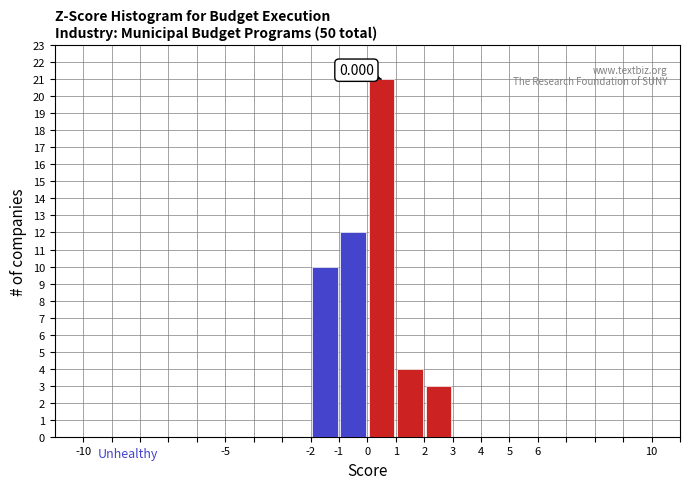

Over which range of the x-axis is the bar tallest?

0 to 1